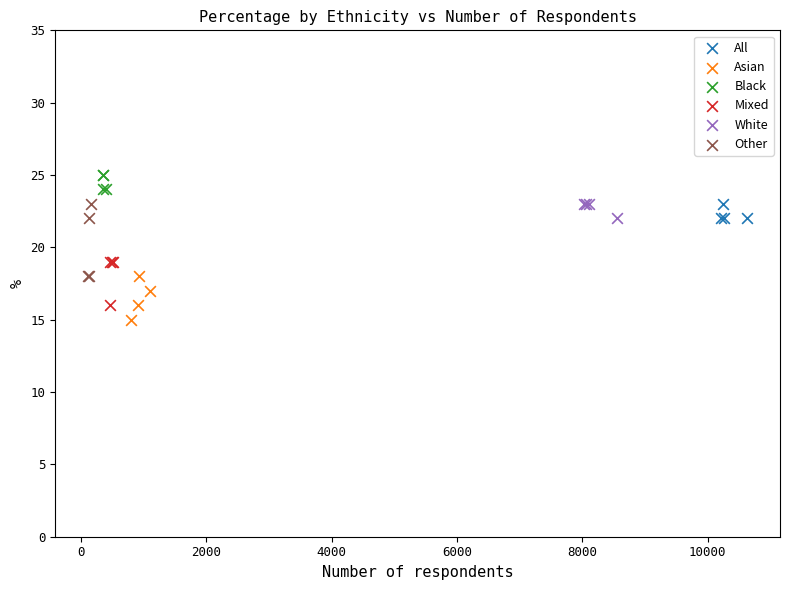

Which series contains the highest Y value?

Black